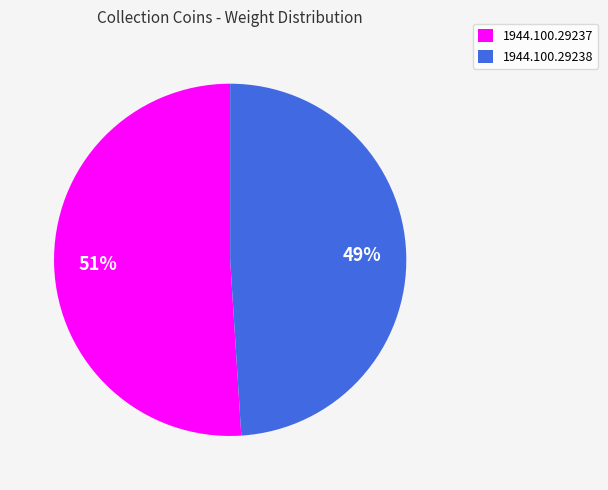

Rank the categories by value from lowest to highest.

1944.100.29238, 1944.100.29237